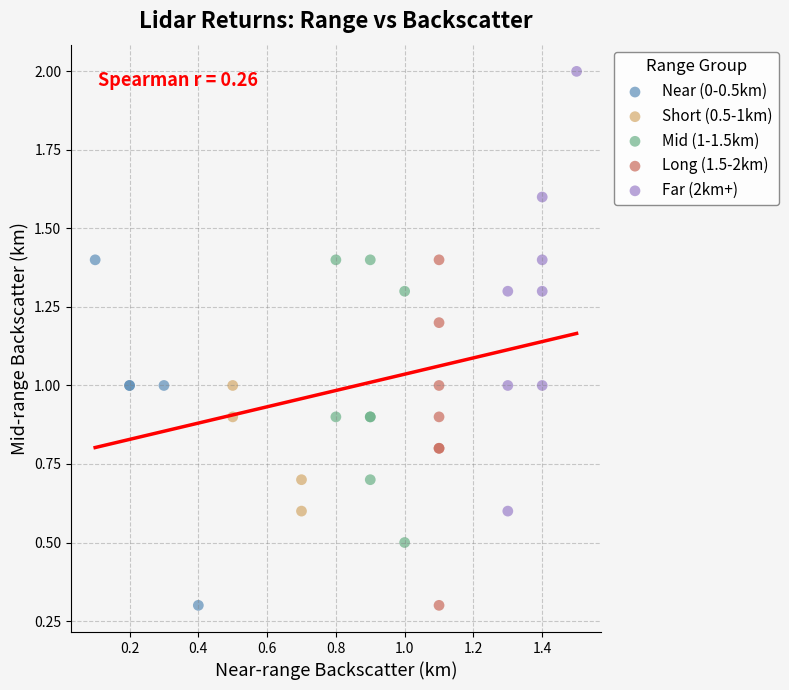

Which series has the largest Y range (max minus min)?

Far (2km+)